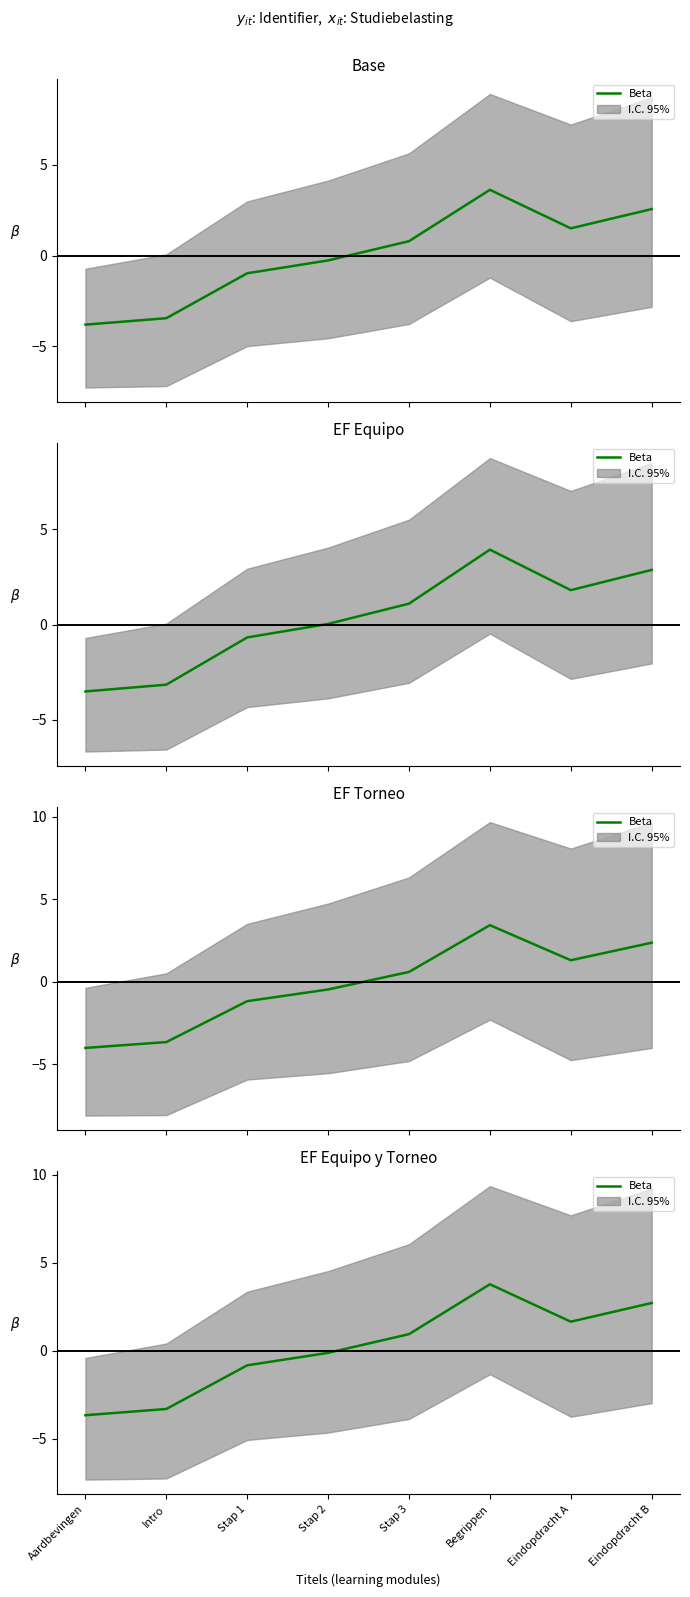

What is the label of the 5th point from the right?

Stap 2